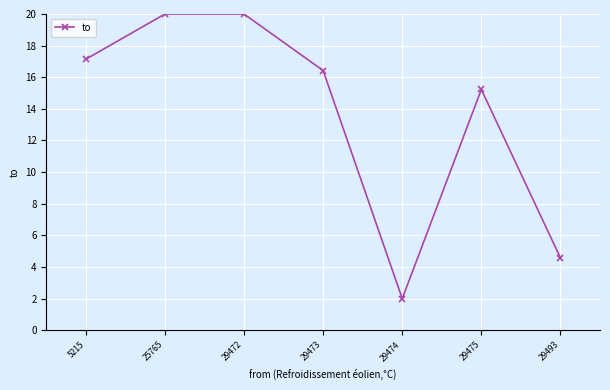

Where is the first local minimum?

29474